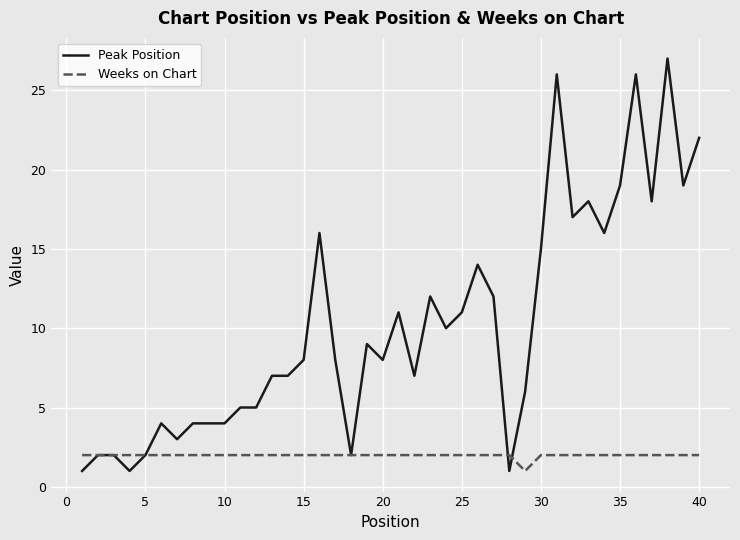

Which series has the largest total across all categories?

Peak Position